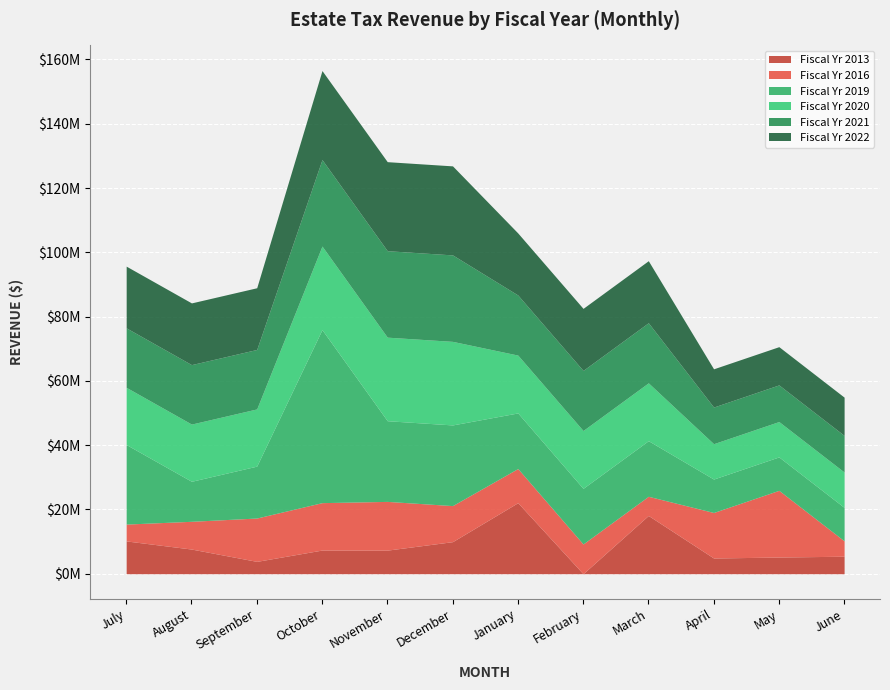

At which label does Fiscal Yr 2019 reach its minimum?

April